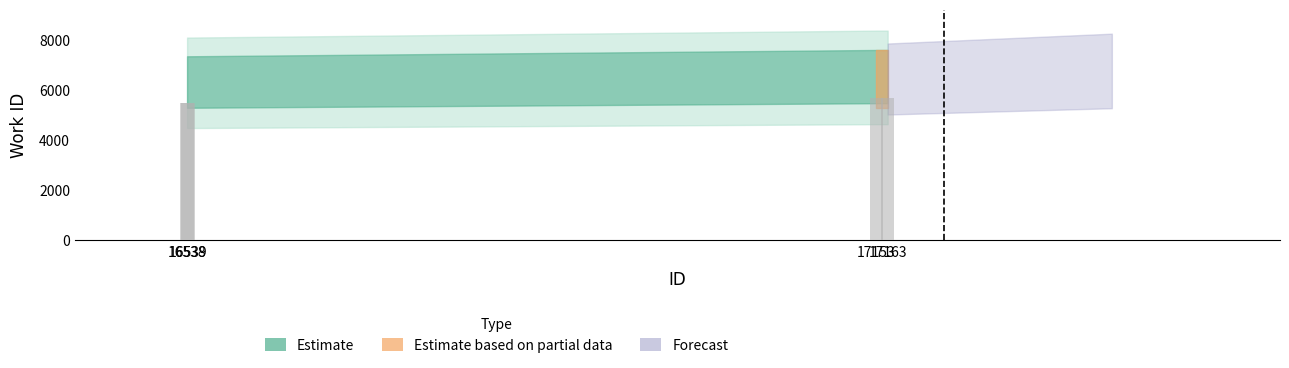

The value at 16539 is 5493.0. True or false?

True